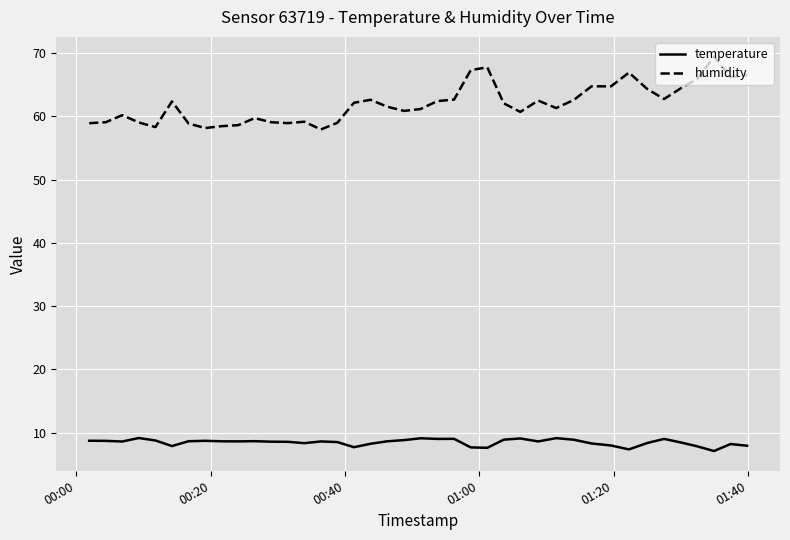

List the series in order of their peak value, lowest first.

temperature, humidity